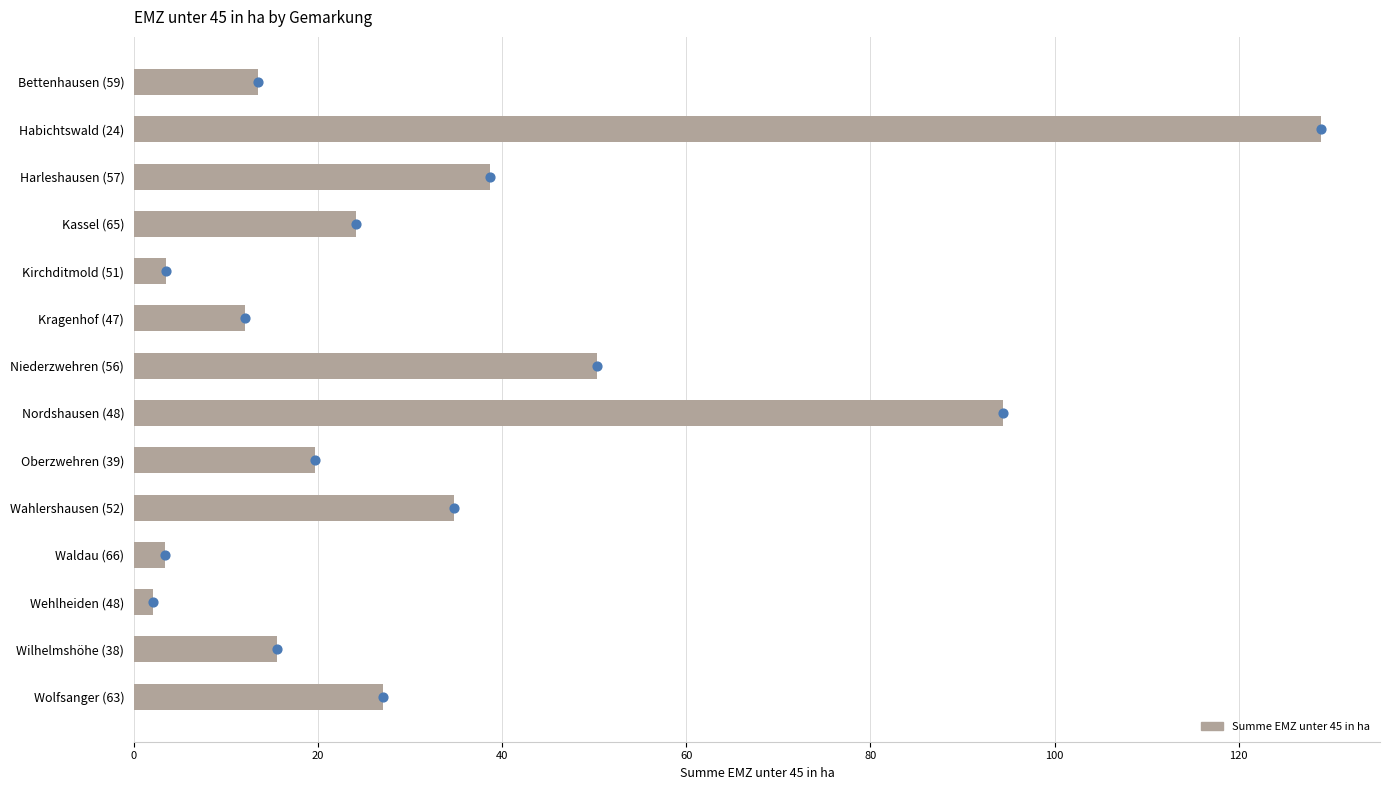

Approximately how many times larger is the value at Kassel (65) compared to Waldau (66)?

7.1